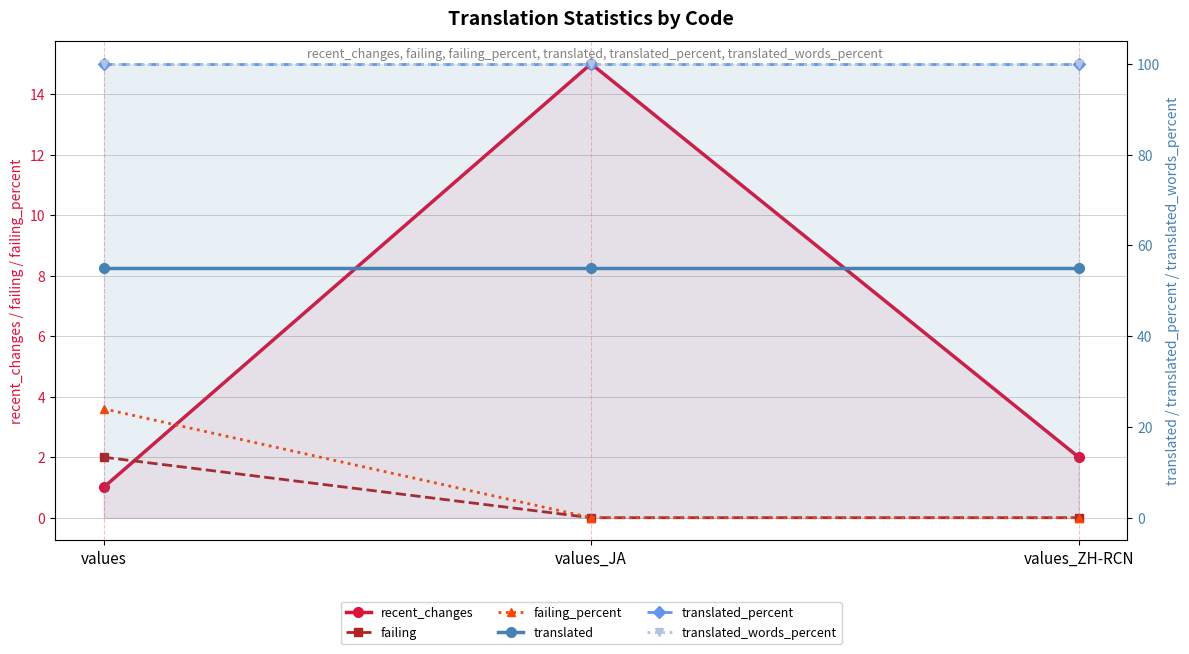

Reading right to left, transcribe all the data shown in this chart.

recent_changes: 2.0	15.0	1.0
failing: 0.0	0.0	2.0
failing_percent: 0.0	0.0	3.6
translated: 55.0	55.0	55.0
translated_percent: 100.0	100.0	100.0
translated_words_percent: 100.0	100.0	100.0